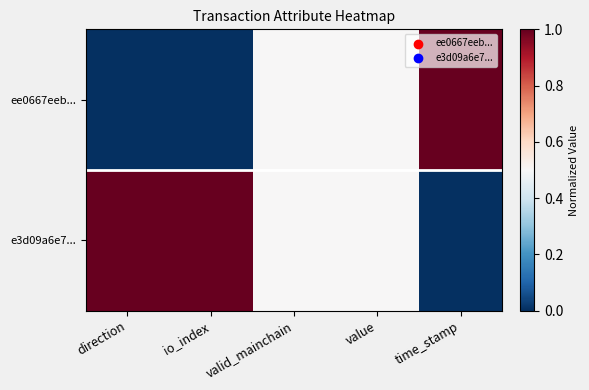

What is the total value across all series at direction?

1.0